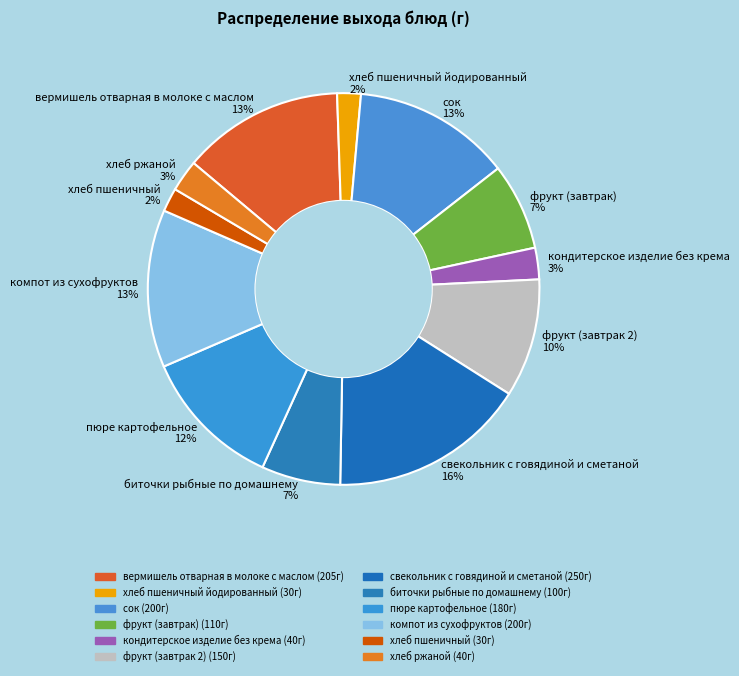

Which has a higher value, пюре картофельное 12% or сок 13%?

сок 13%